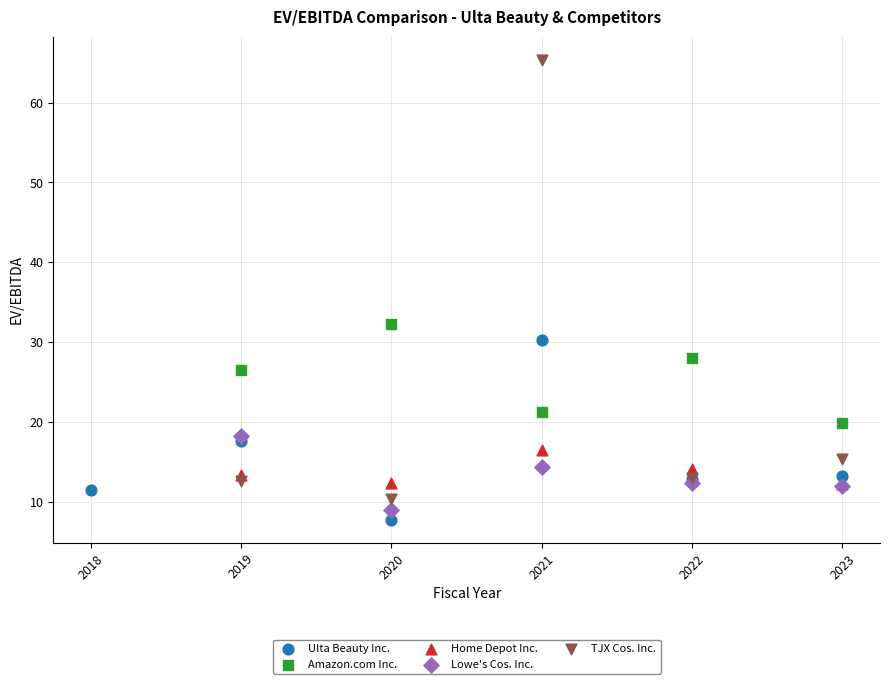

What are all the series names shown in the legend?

Ulta Beauty Inc., Amazon.com Inc., Home Depot Inc., Lowe's Cos. Inc., TJX Cos. Inc.